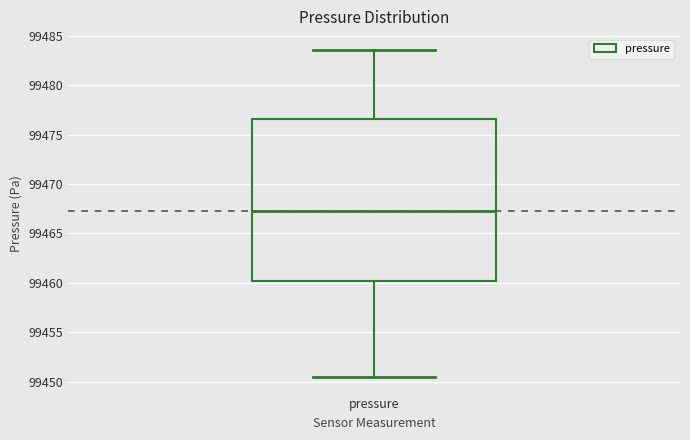

Where is the lower edge of the box for pressure on the y-axis? The values are not printed on the chart, so give them approximately, as read against the axis.

99460.0